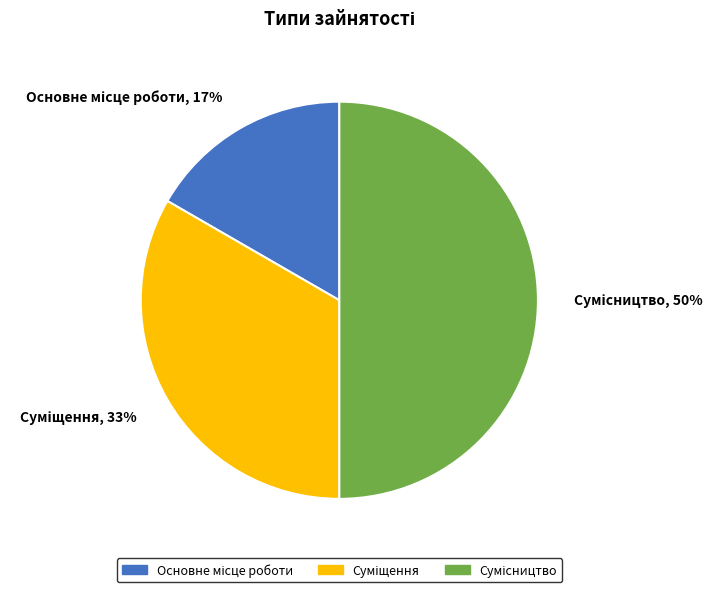

To the nearest percent, what is the difference between the largest and smallest slice percentages?

33%